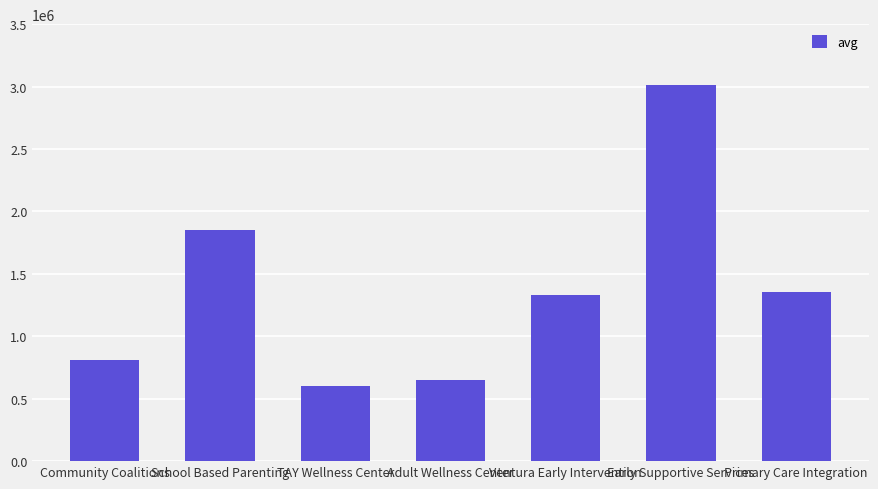

Reading left to right, extract all data points from this chart.

Community Coalitions=813877	School Based Parenting=1847541	TAY Wellness Center=599066	Adult Wellness Center=653674	Ventura Early Intervention=1330714	Early Supportive Services=3016220	Primary Care Integration=1358580